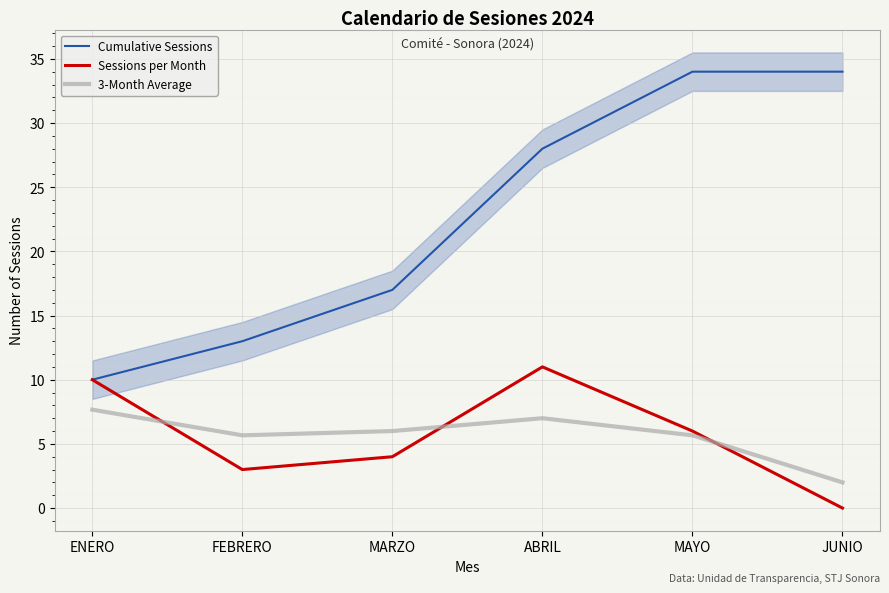

Is the value of Cumulative Sessions at FEBRERO greater than the value of 3-Month Average at ABRIL?

Yes